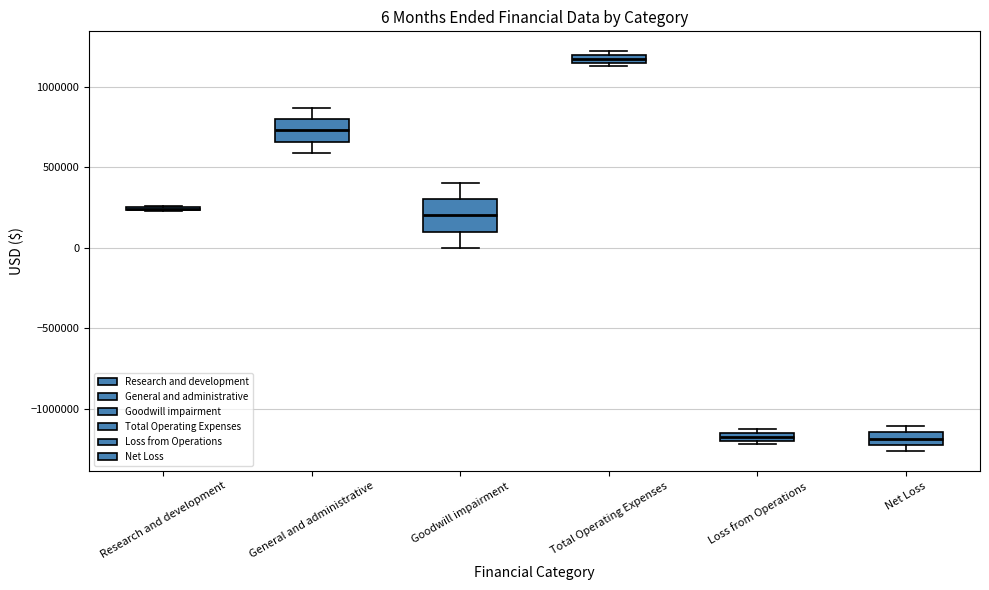

Comparing the boxes themselves (not the whiskers), which one is the tallest?

Goodwill impairment